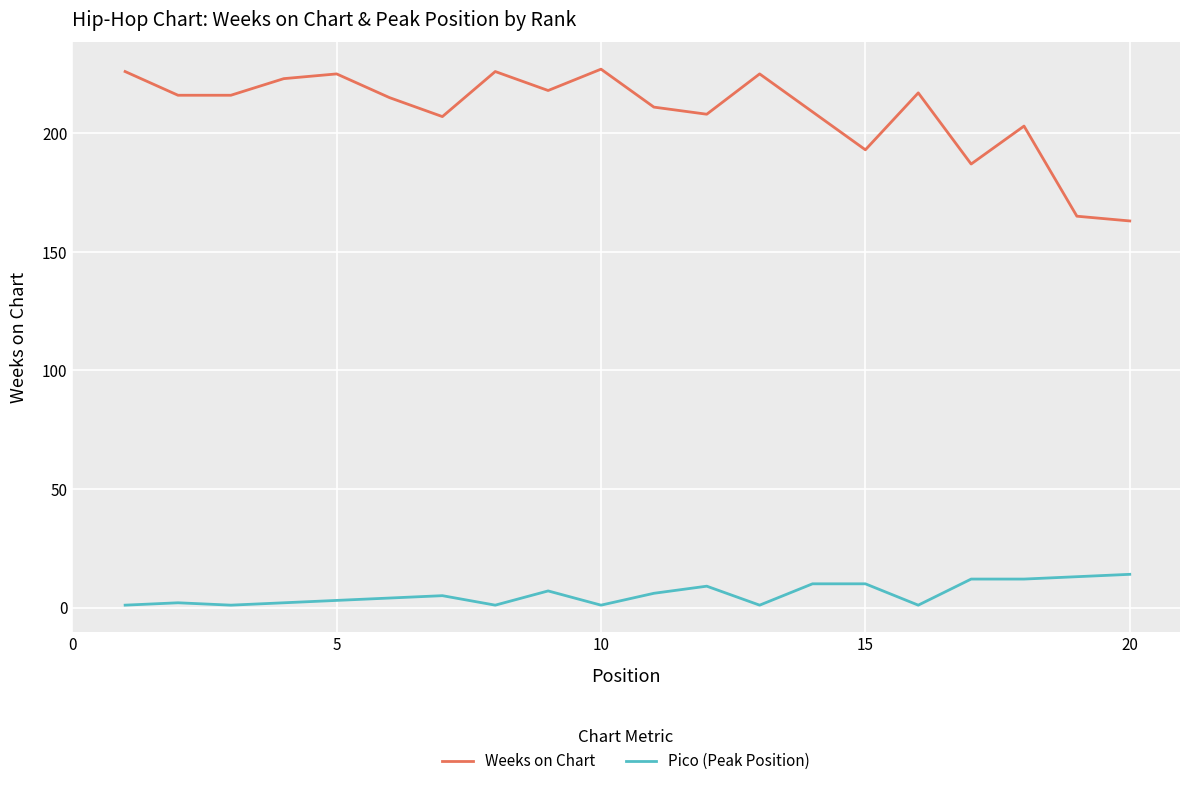

Which series has the largest total across all categories?

Weeks on Chart